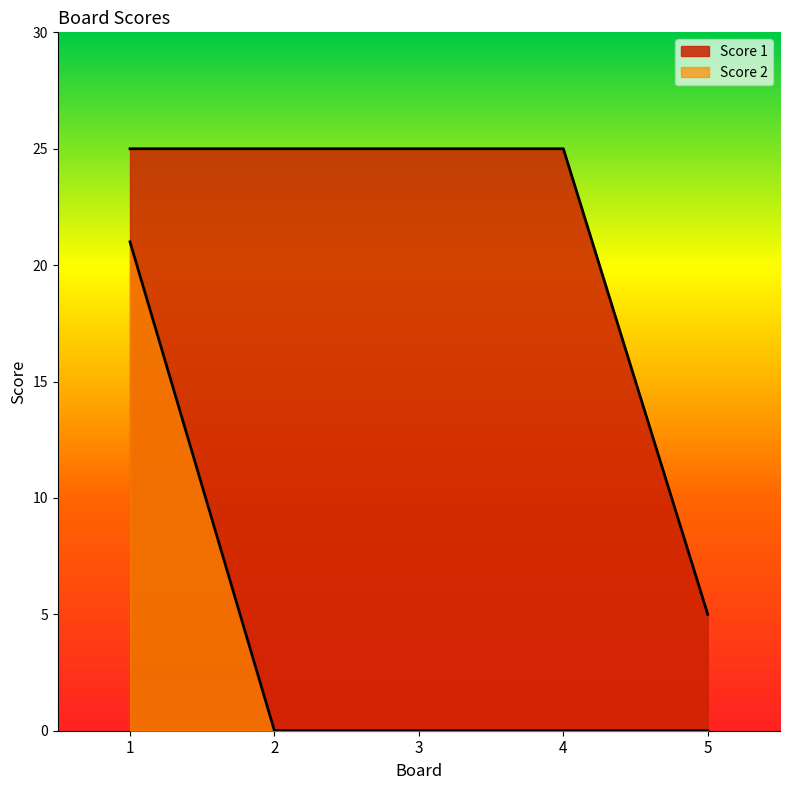

What are all the series names shown in the legend?

Score 1, Score 2